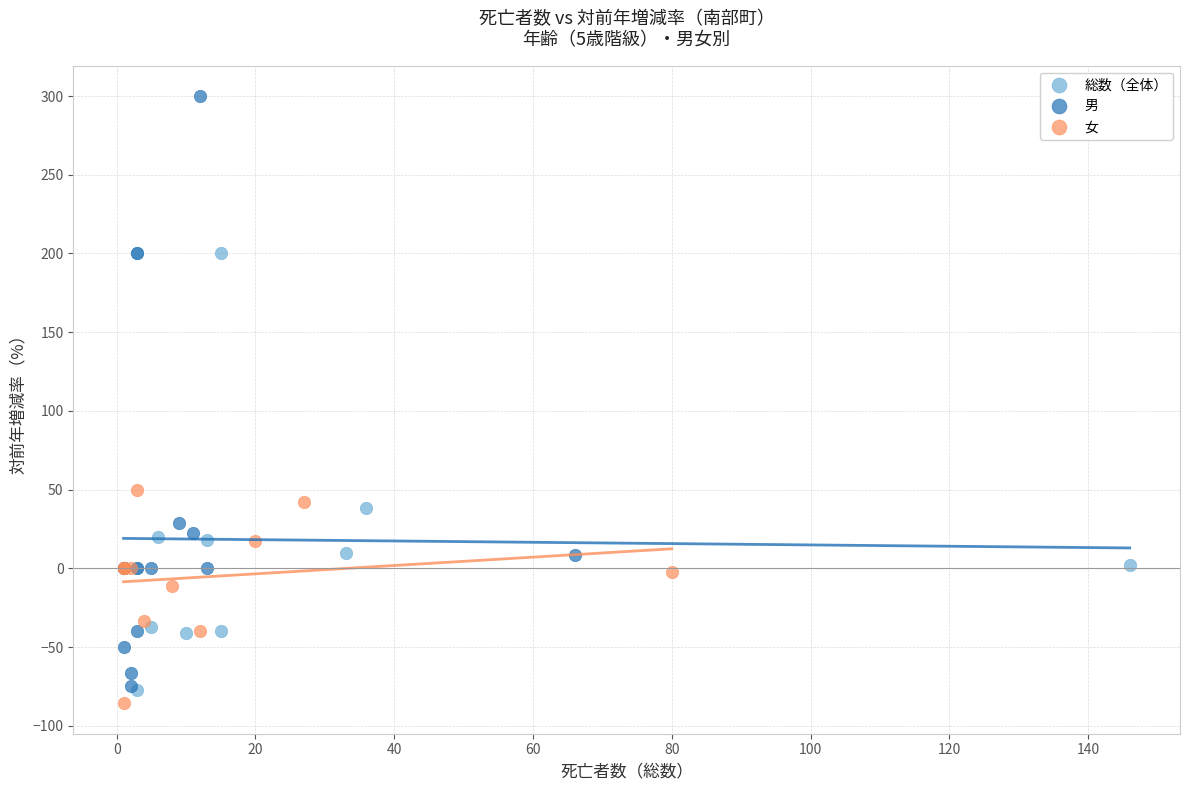

Which series contains the lowest Y value?

女